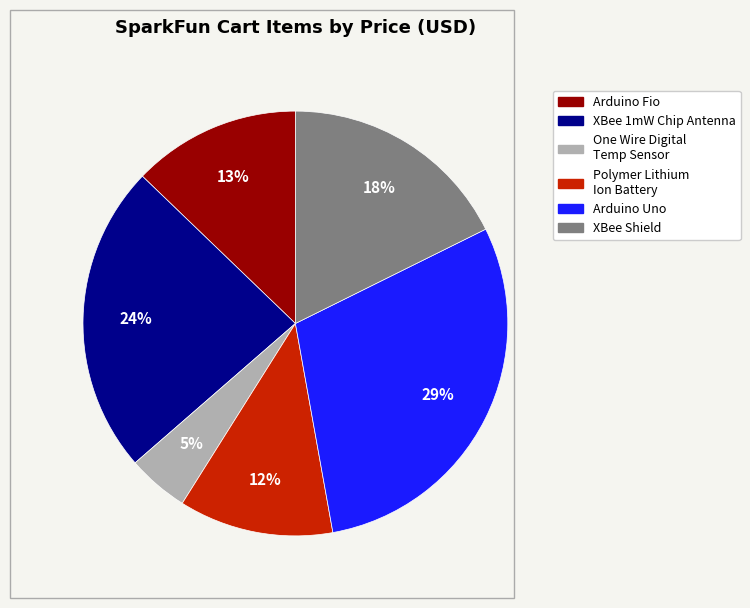

Is there a majority slice in this chart?

No